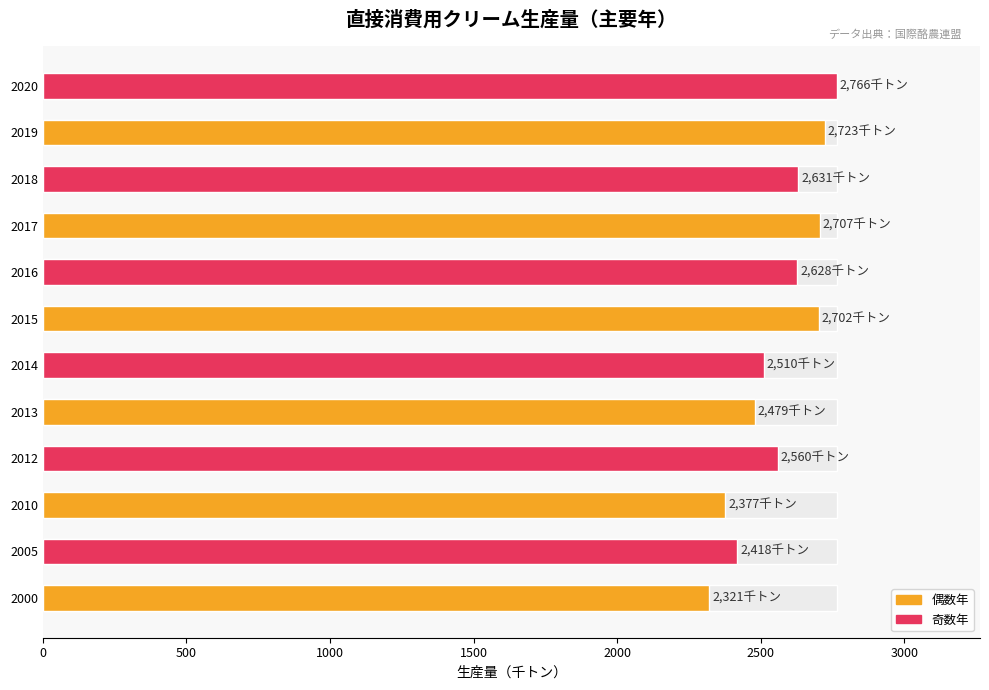

The chart shows a value of 3876 at 2012. True or false?

False